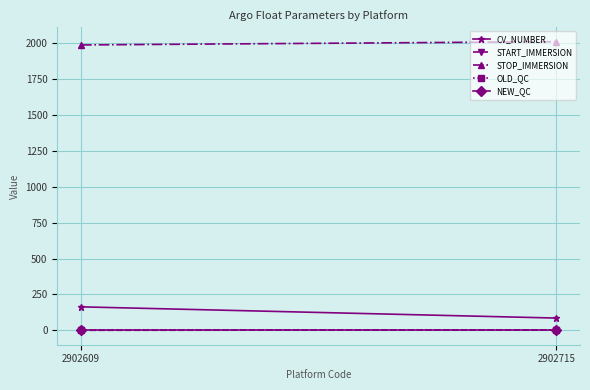

Which category has the lowest value across all series?

2902609